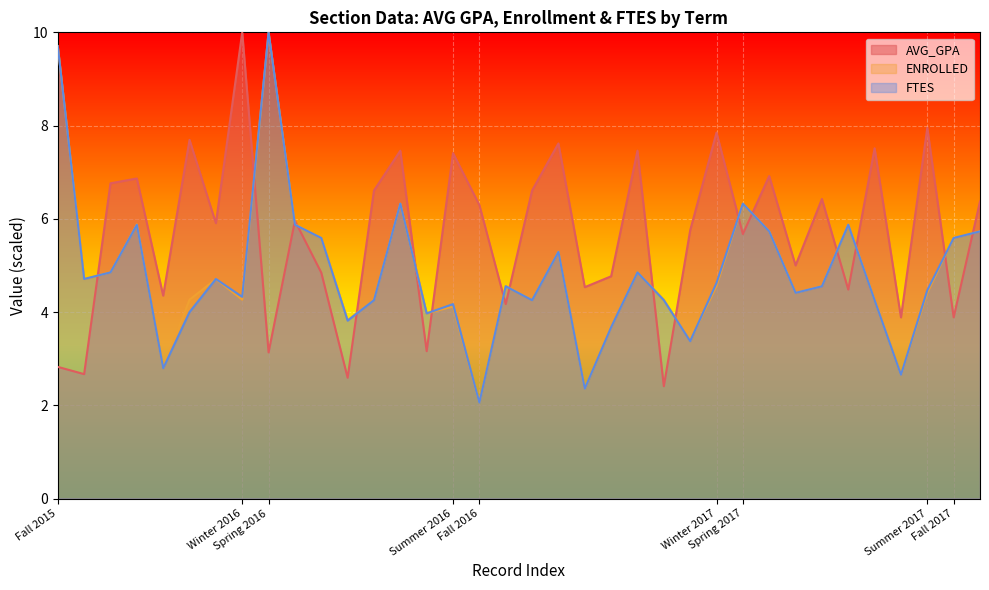

What is the maximum value for FTES?

10.0